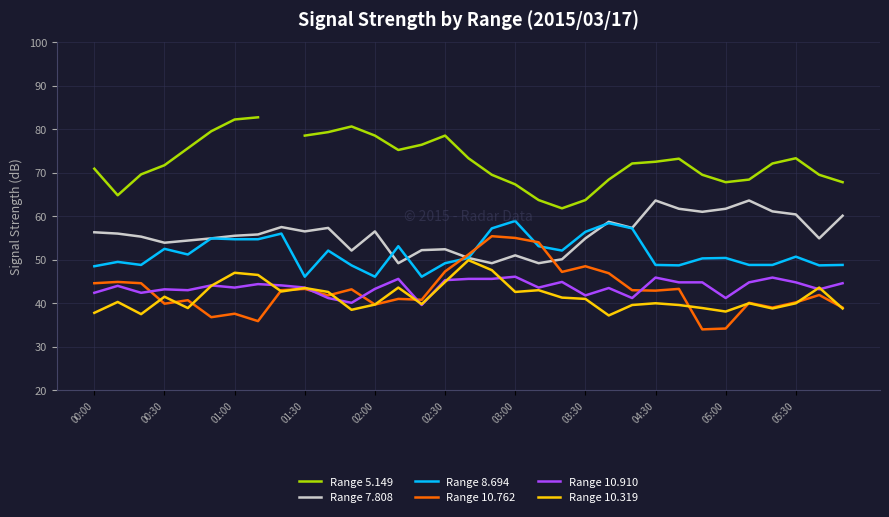

True or false: Range 10.910 and Range 7.808 intersect in this chart.

False